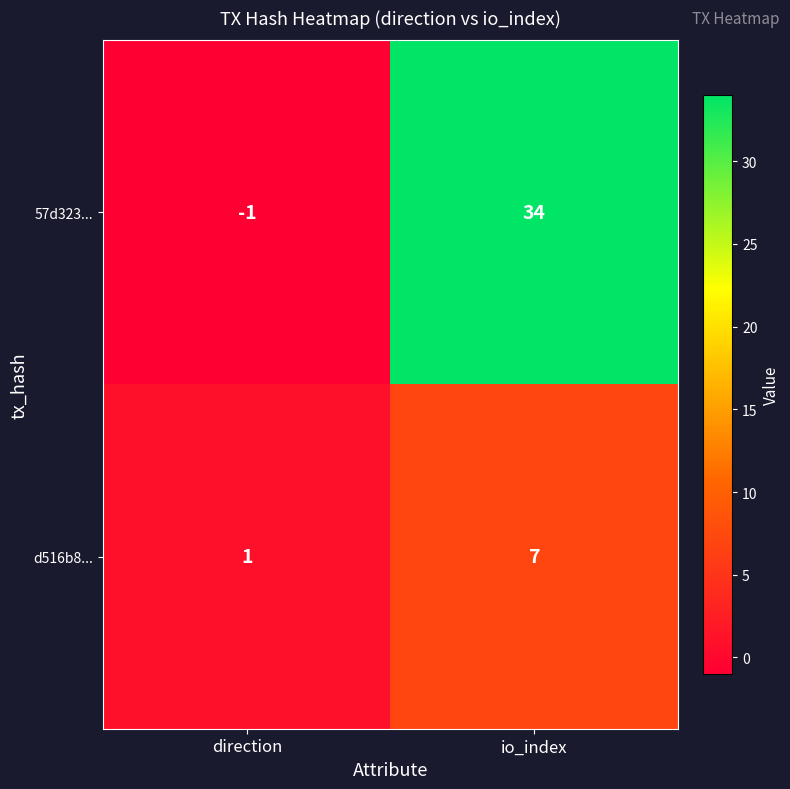

True or false: d516b8... has a value of 1 at direction.

True